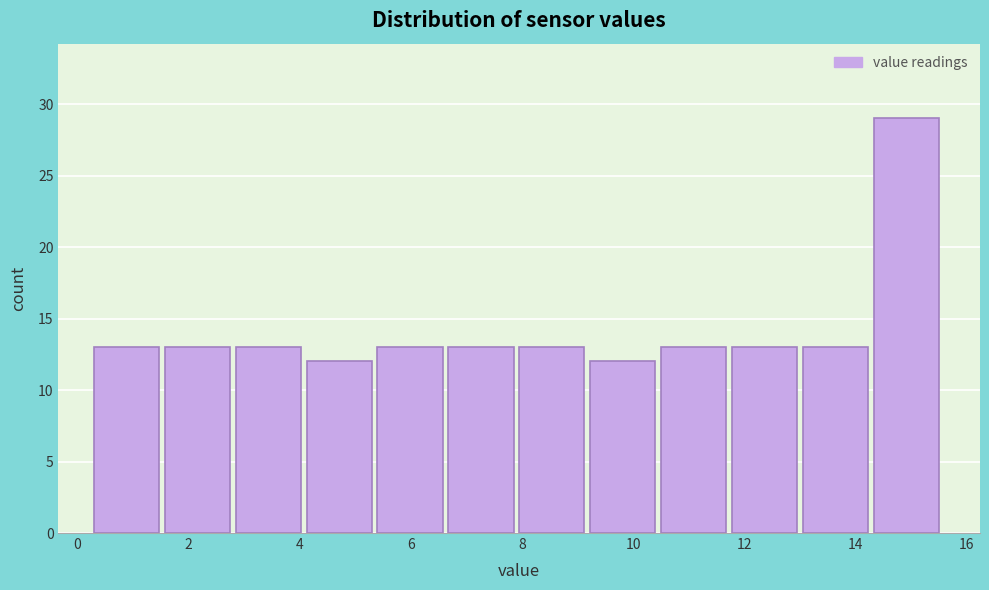

How tall is the bar that spans 0.4 to 1.6 on the x-axis? Neither the bar edges nor the heights are printed on the chart, so give them approximately, as read against the axes.

13